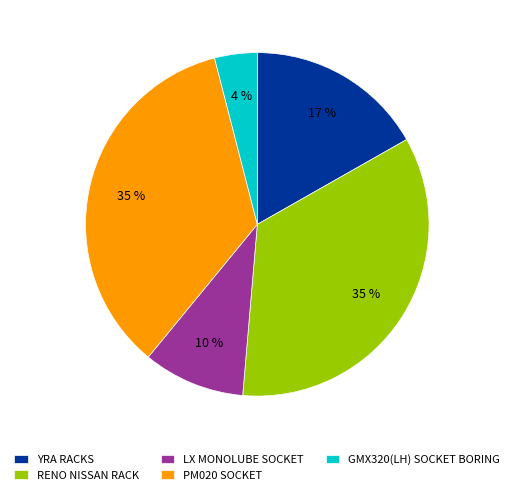

Do GMX320(LH) SOCKET BORING and RENO NISSAN RACK together represent more than half of the pie?

No